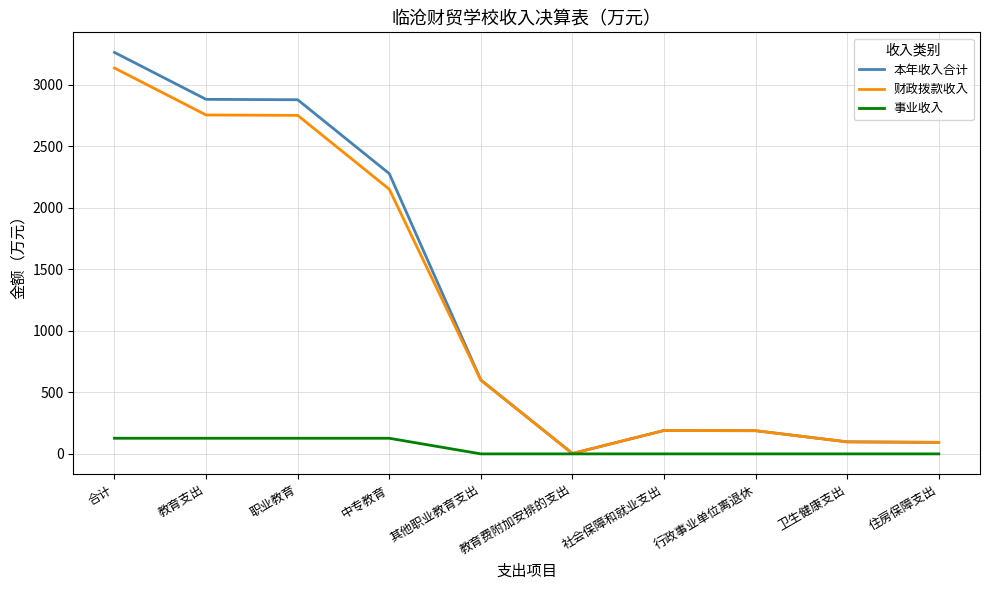

Is this an area chart (filled region under the line)?

No